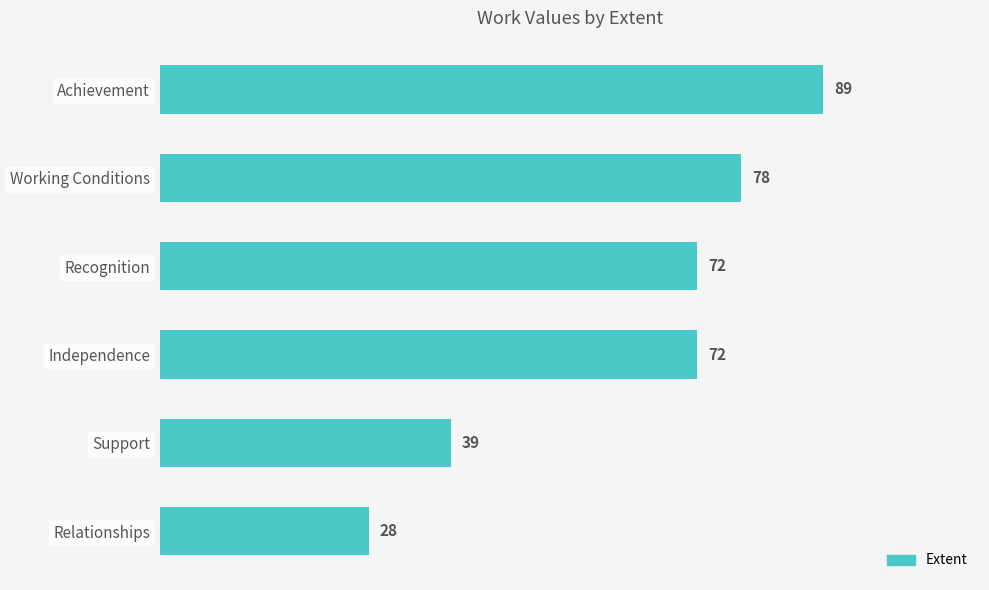

True or false: the data shows 48 at Working Conditions.

False